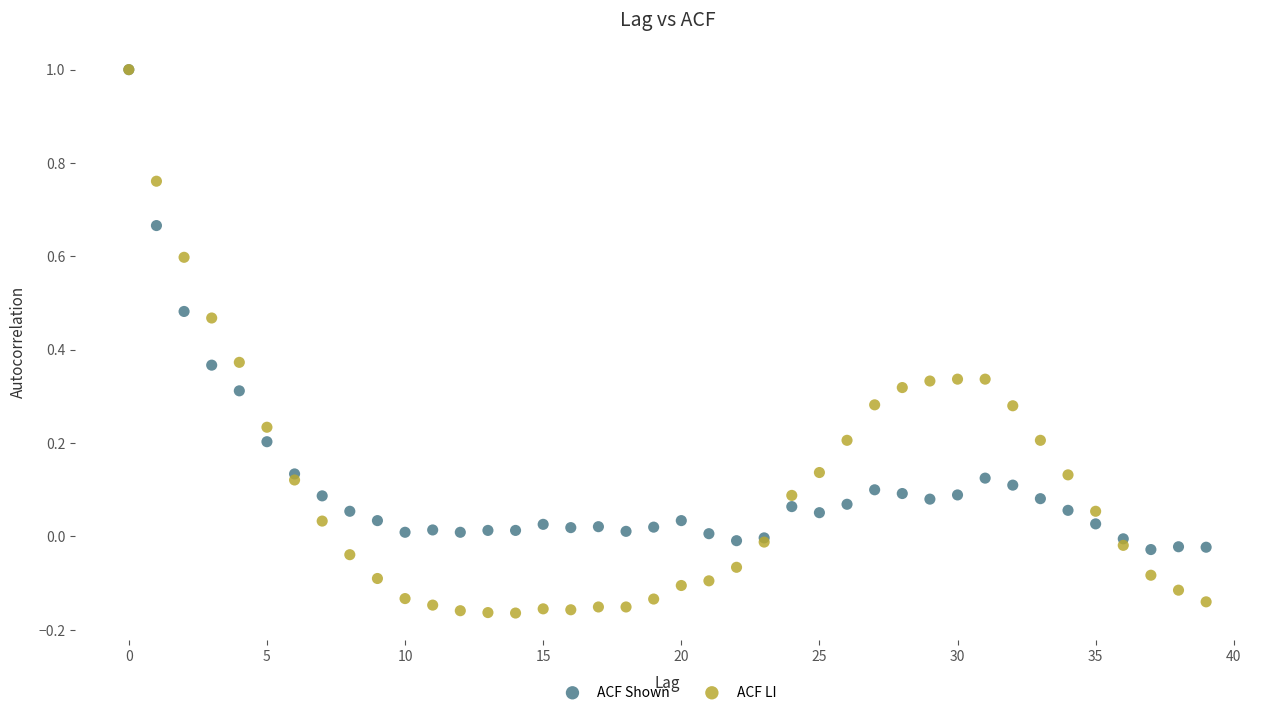

What are all the series names shown in the legend?

ACF Shown, ACF LI